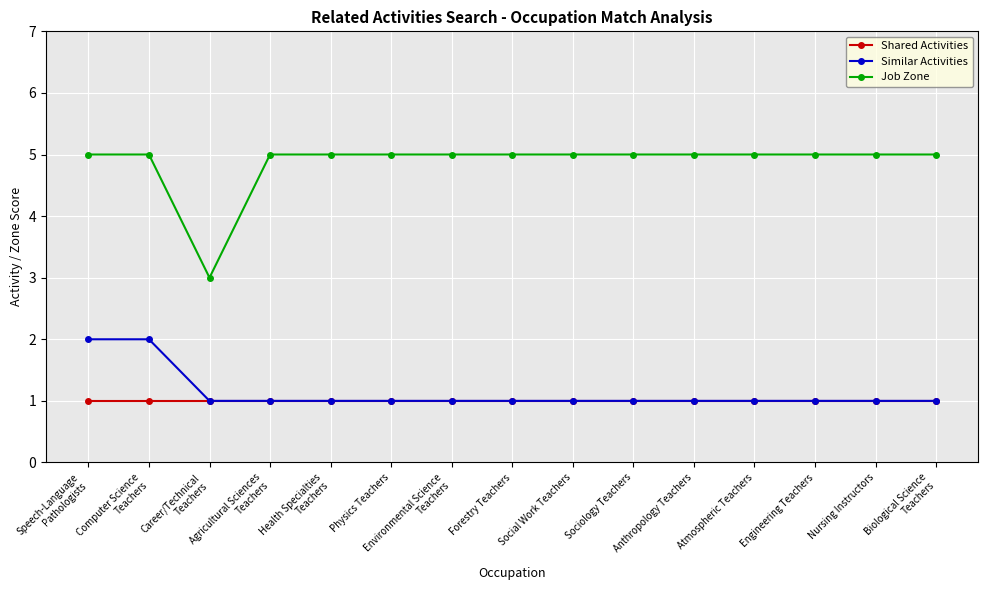

Is this an area chart (filled region under the line)?

No